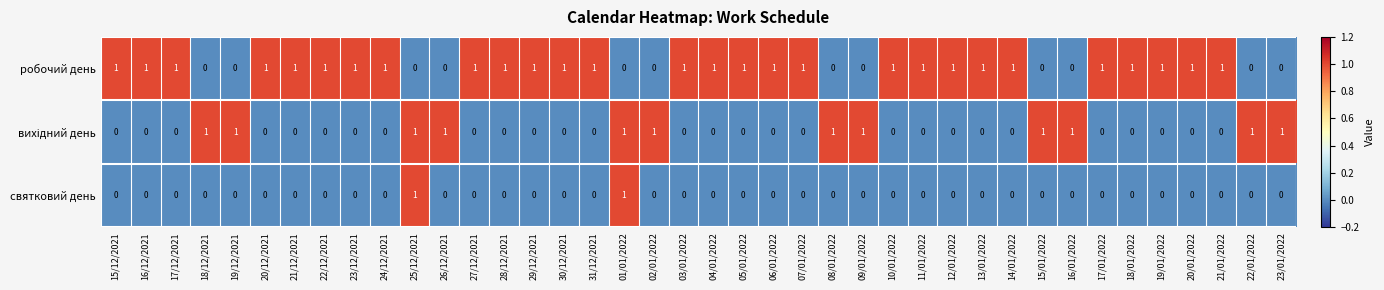

True or false: святковий день has a value of 0 at 22/01/2022.

True